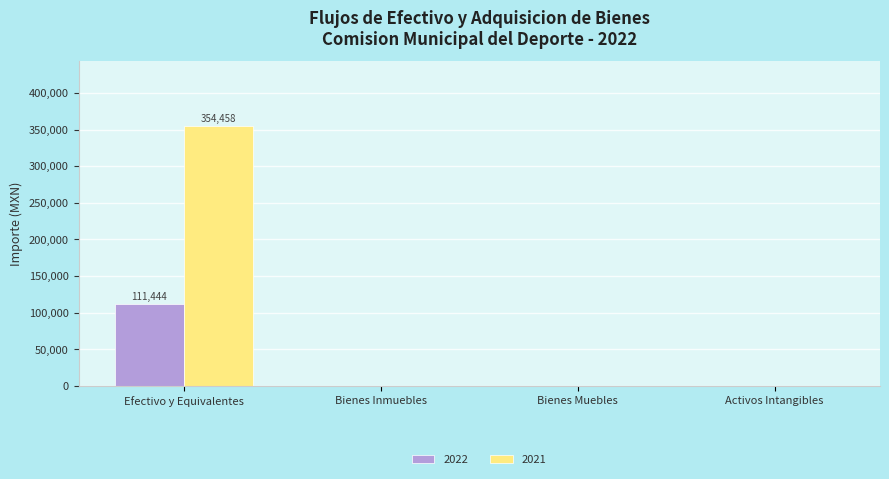

Which series has the largest total across all categories?

2021